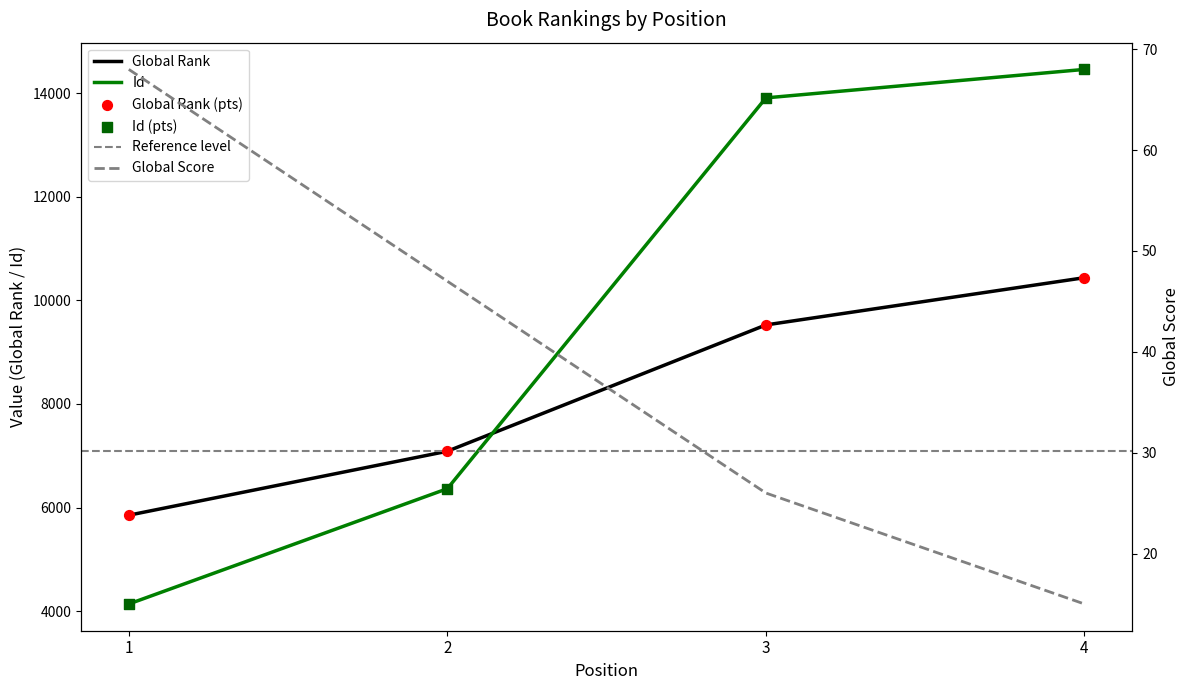

At which category is the sum across all series the highest?

4